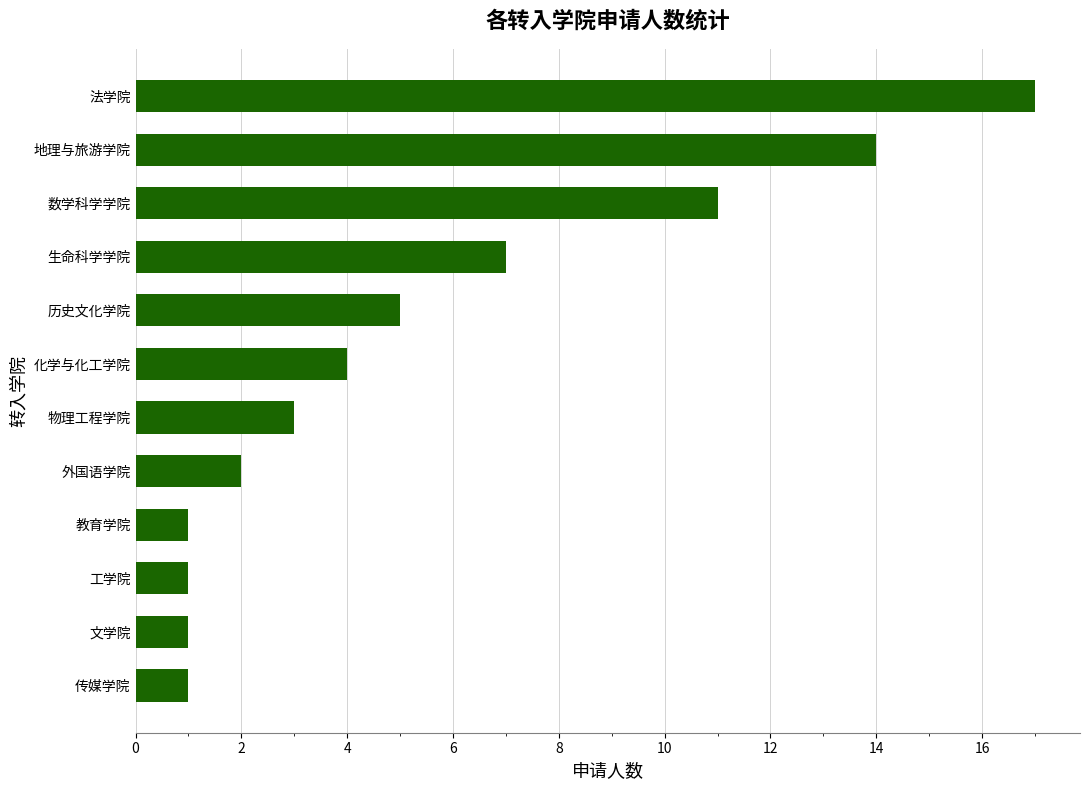

True or false: the data shows 7 at 化学与化工学院.

False